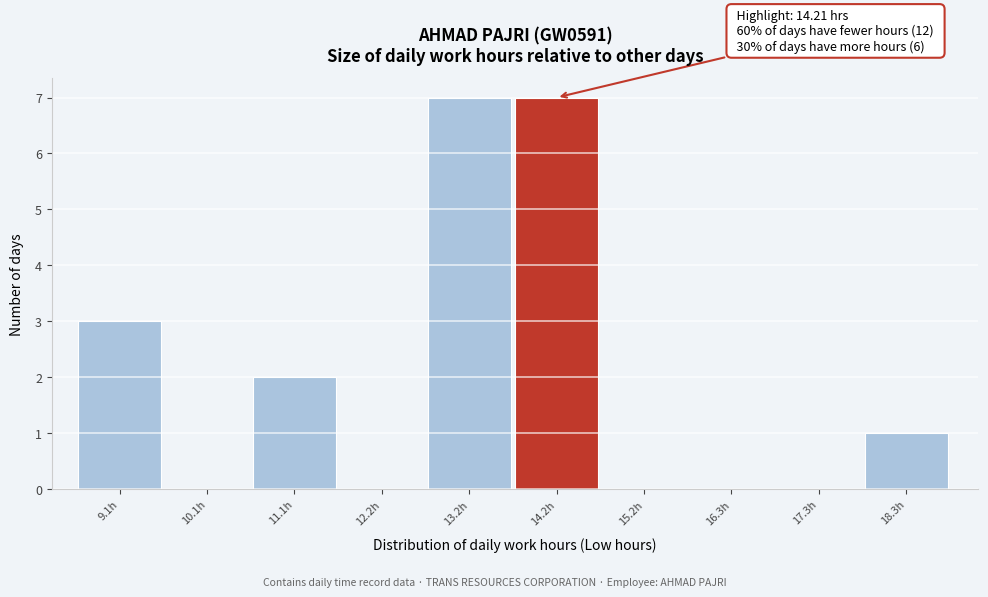

Reading left to right, list all the values displayed in this chart.

9.1h=3	10.1h=0	11.1h=2	12.2h=0	13.2h=7	14.2h=7	15.2h=0	16.3h=0	17.3h=0	18.3h=1